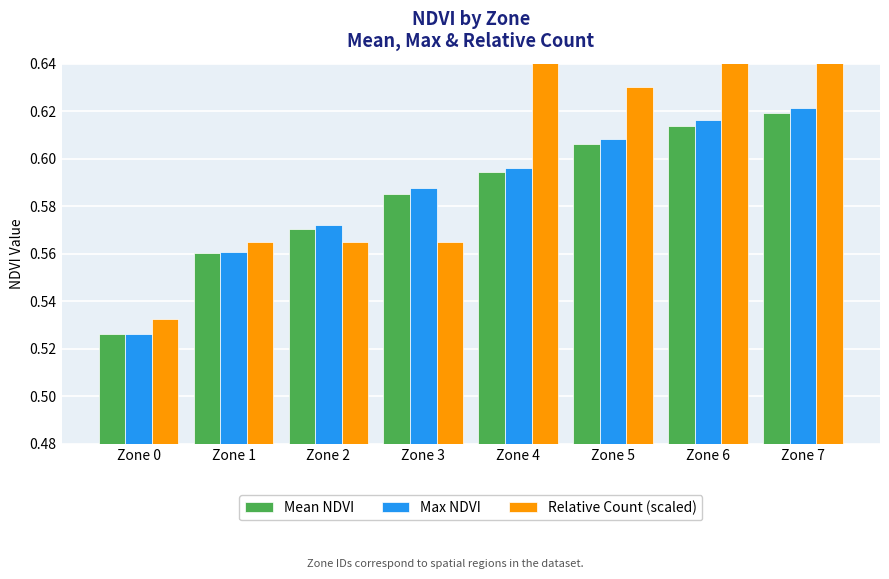

Is the value of Relative Count (scaled) at Zone 3 greater than the value of Max NDVI at Zone 0?

Yes